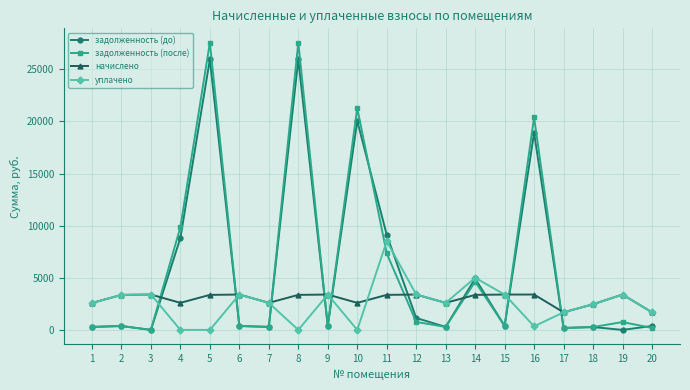

Rank the series by their maximum value, from lowest to highest.

начислено, уплачено, задолженность (до), задолженность (после)